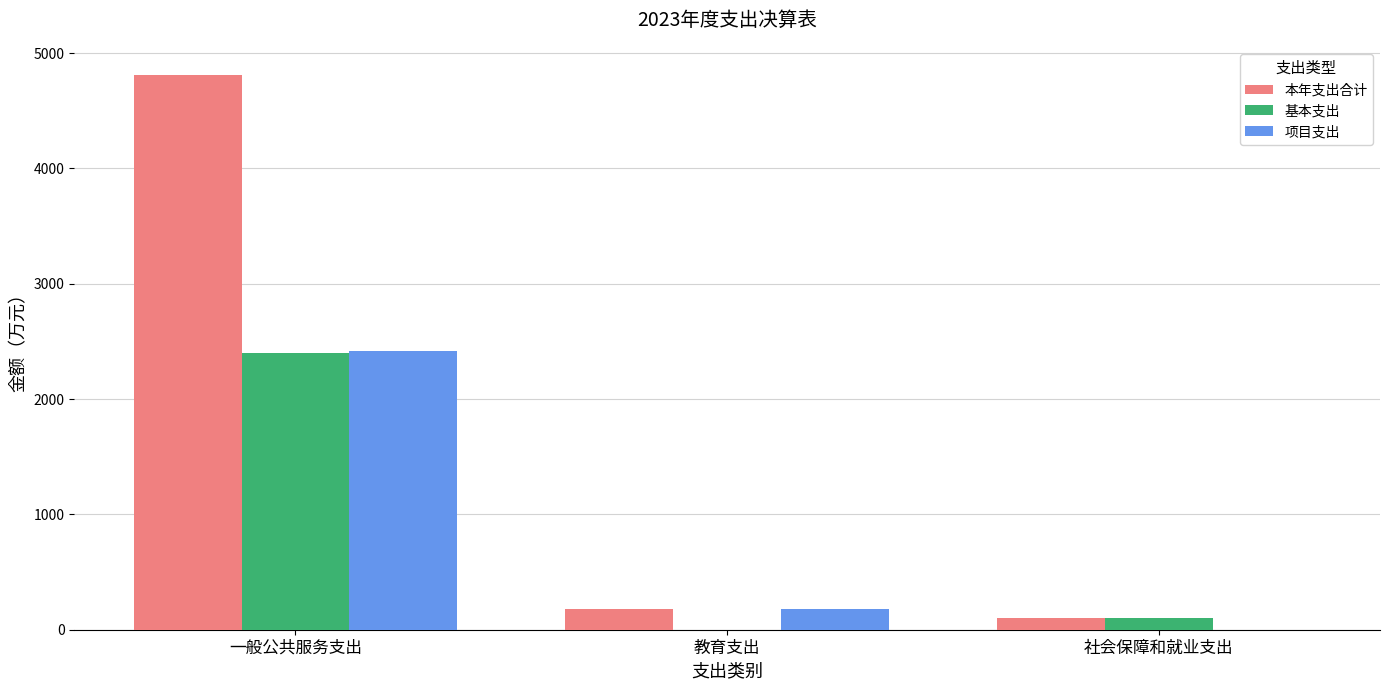

The value of 项目支出 at 社会保障和就业支出 is 0.0. True or false?

True